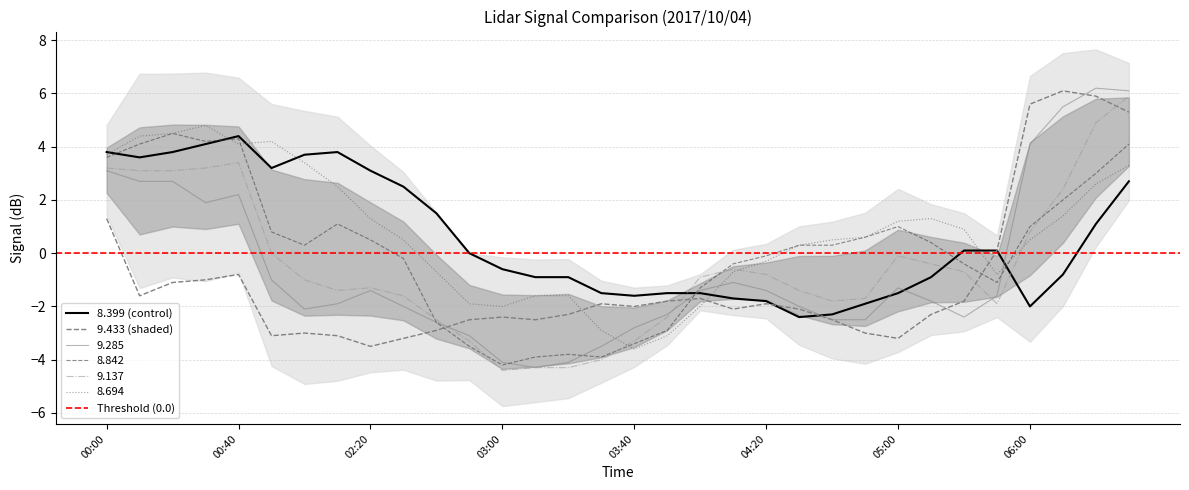

At which category is the sum across all series the highest?

2017/10/04 06:30